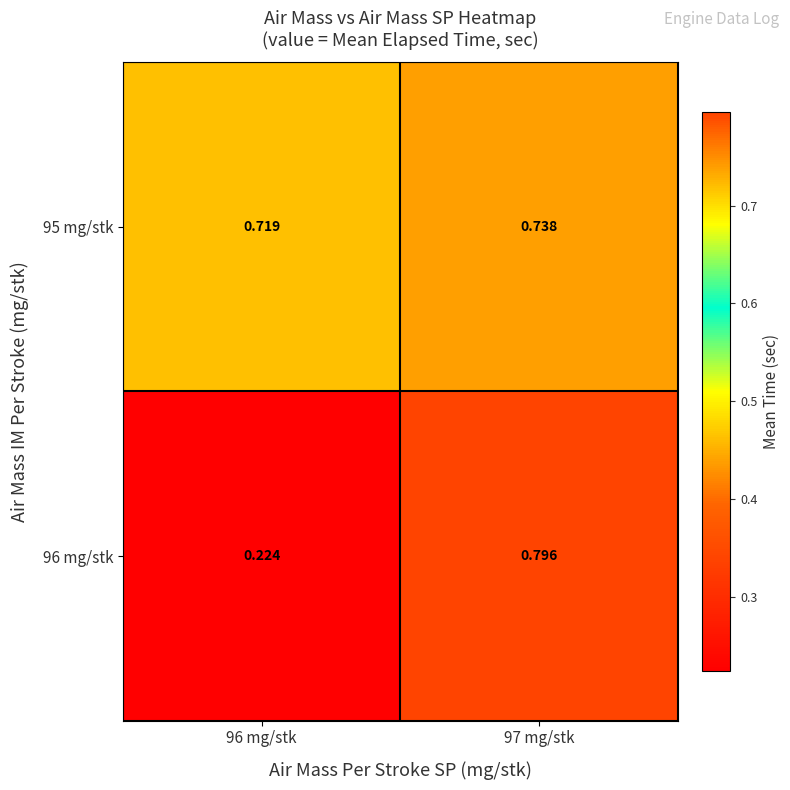

Which series has the widest spread of values?

96 mg/stk